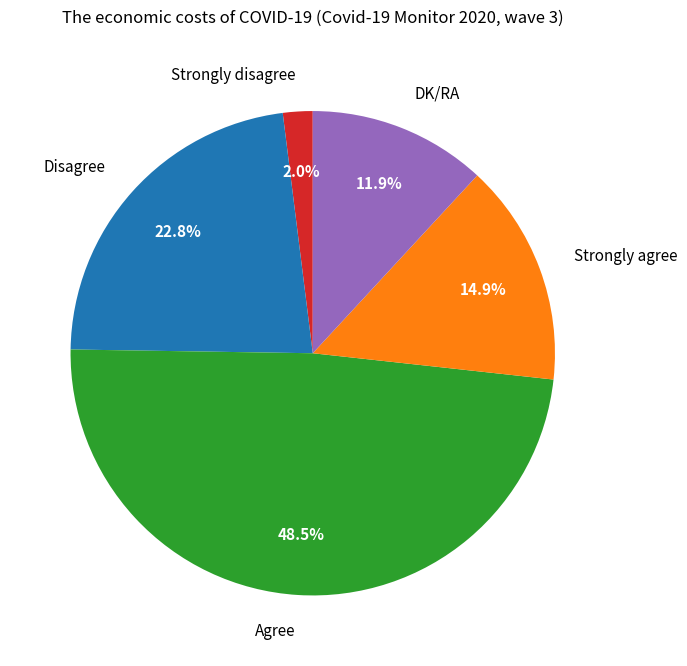

Rank the categories by value from lowest to highest.

Strongly disagree, DK/RA, Strongly agree, Disagree, Agree